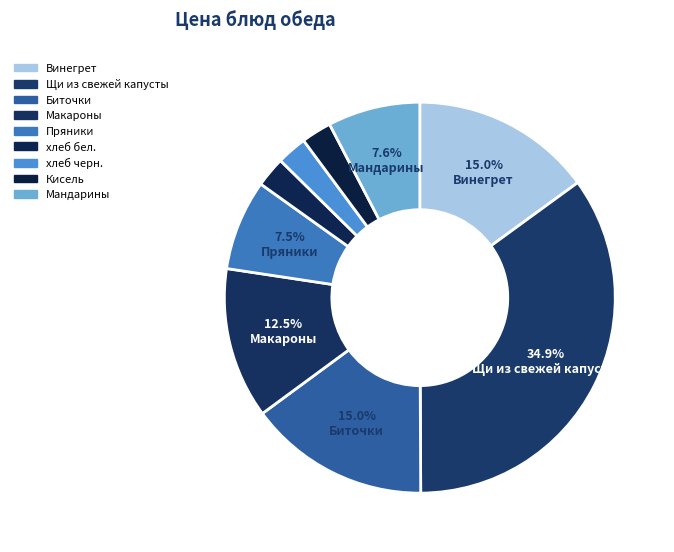

Which category has the biggest portion of the pie?

Щи из свежей капусты